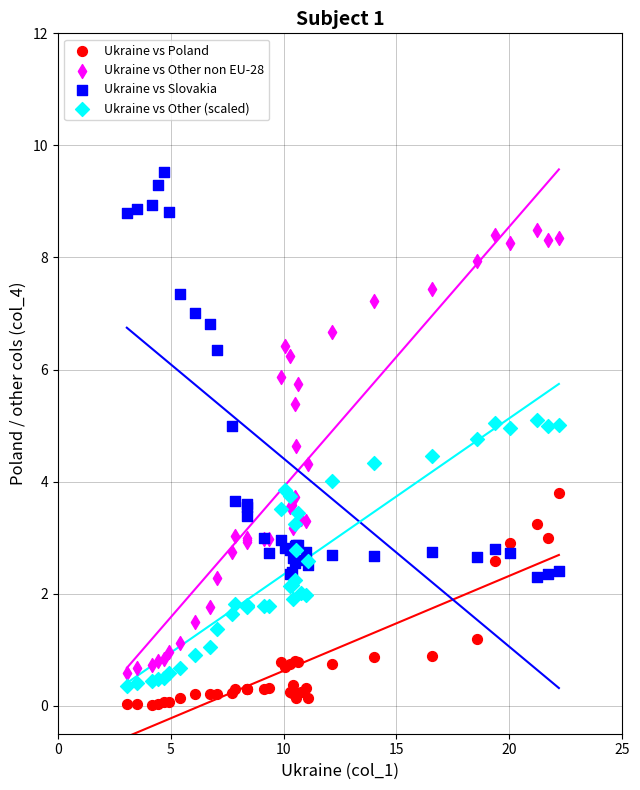

Which series reaches the minimum Y coordinate?

Ukraine vs Poland